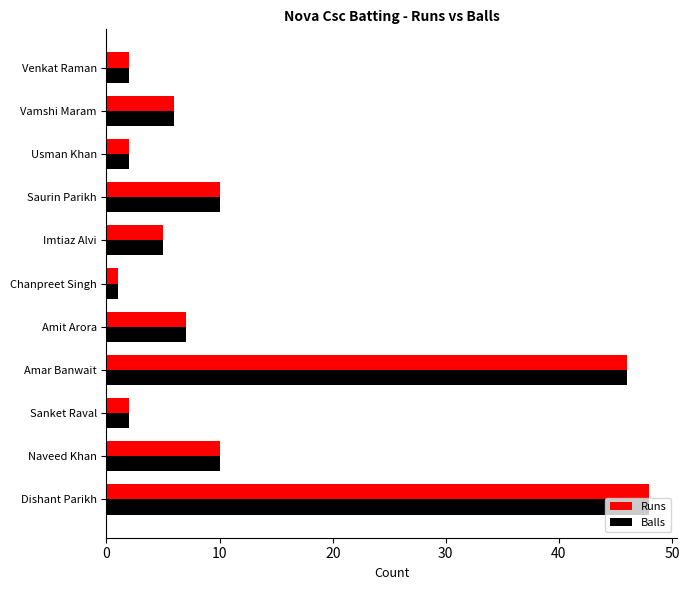

The value of Balls at Sanket Raval is 2. True or false?

True